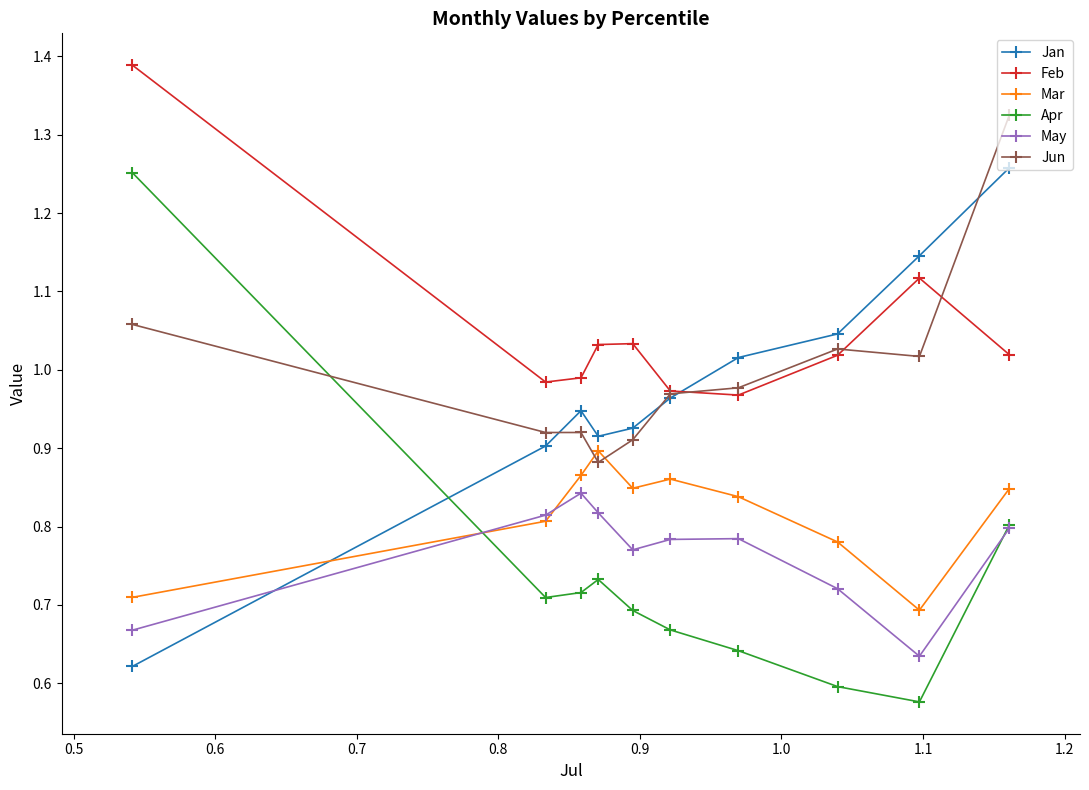

At how many categories does at least one series exceed 1?

7